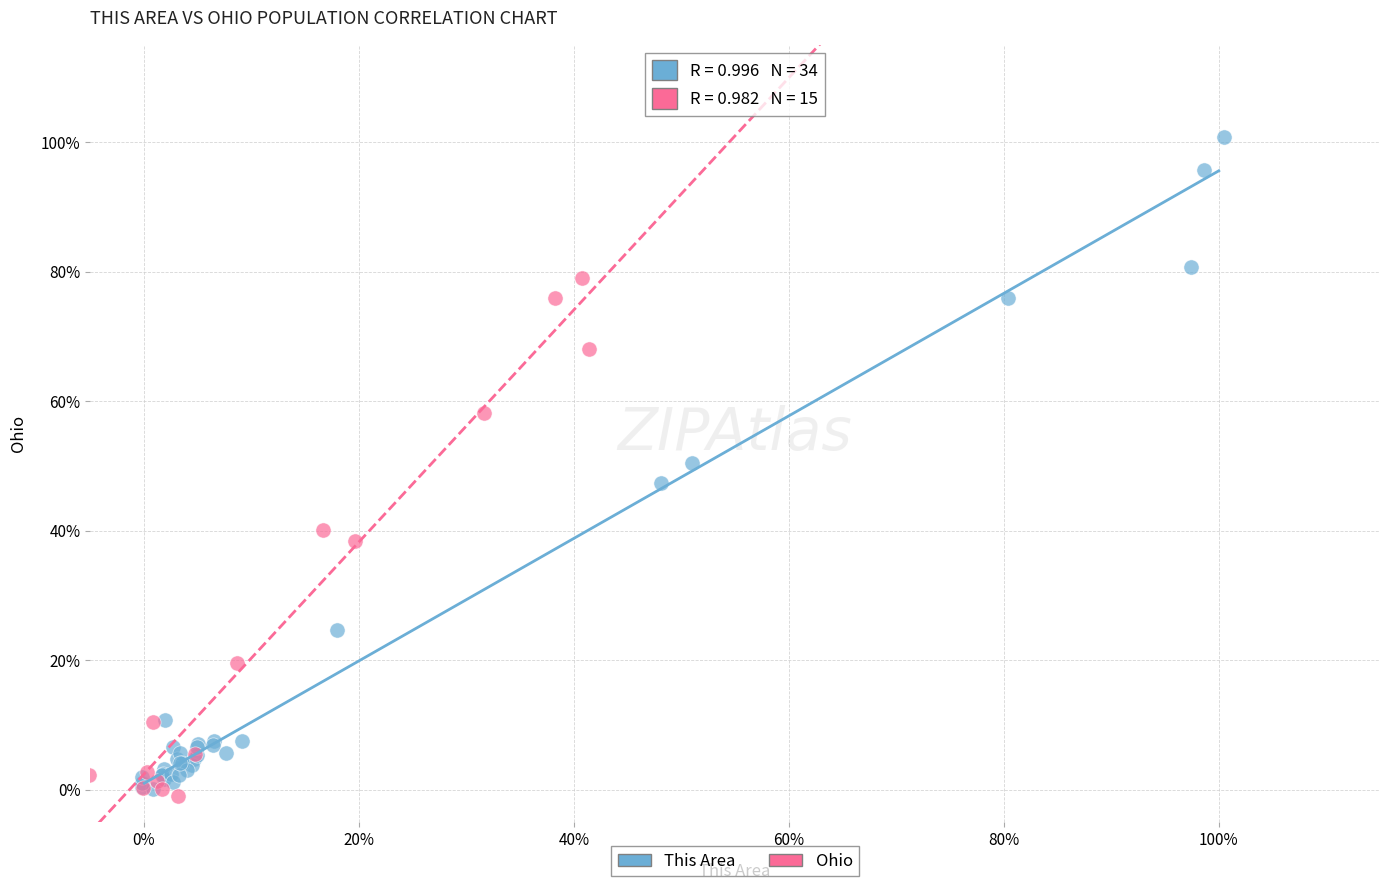

What are all the series names shown in the legend?

This Area, Ohio